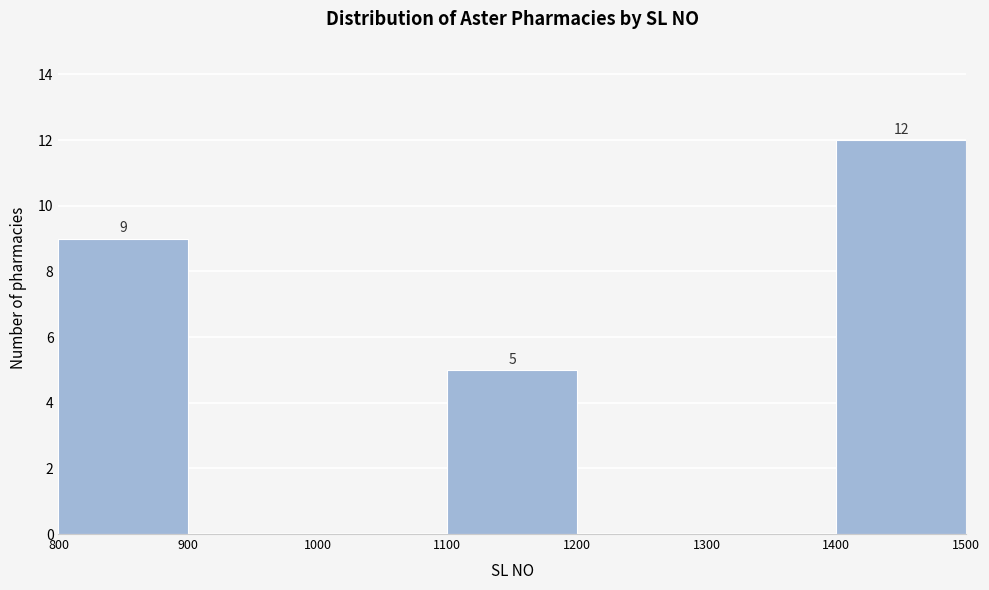

Which range on the x-axis has the tallest bar?

1400 to 1500